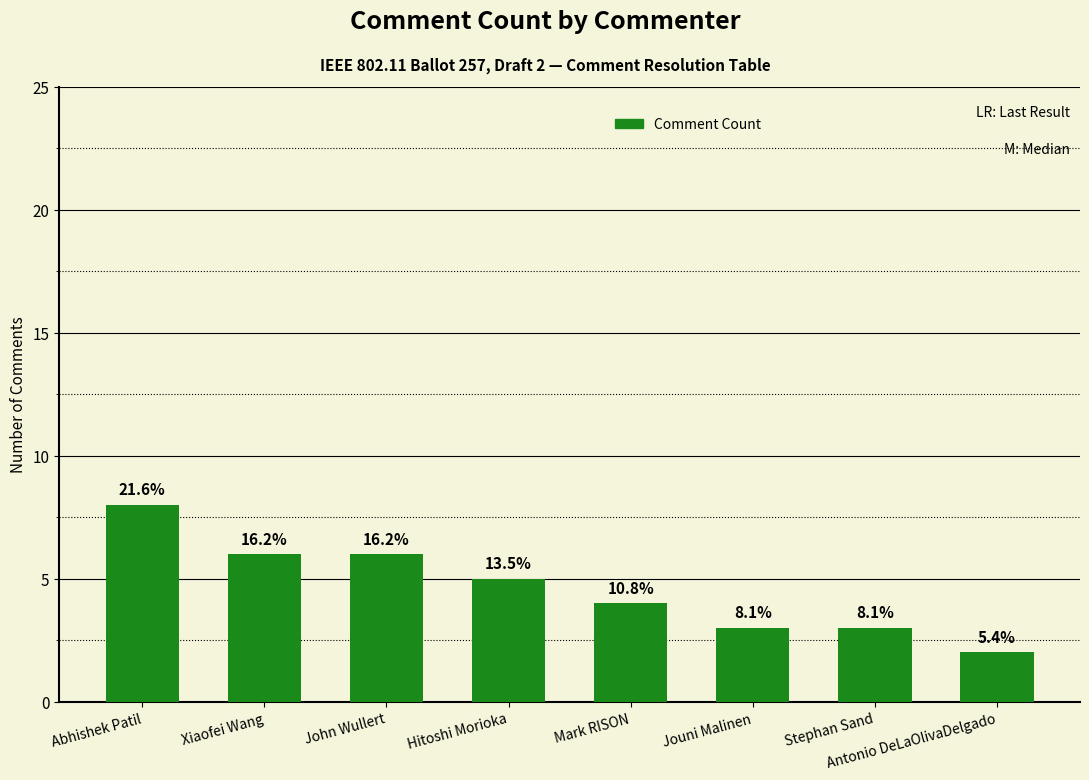

Which category has the highest value across all series?

Abhishek Patil